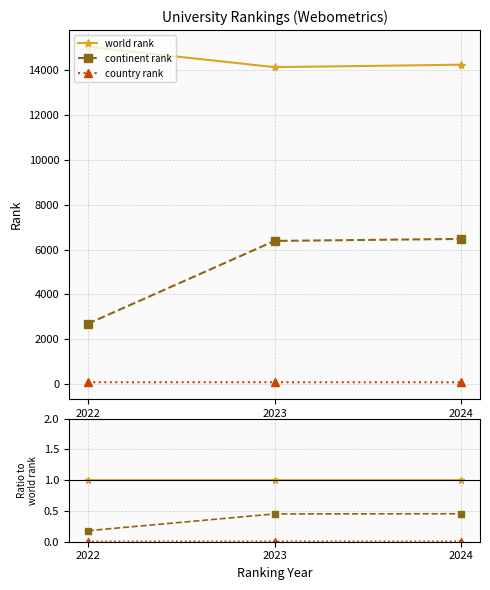

At which category is the sum across all series the highest?

2024